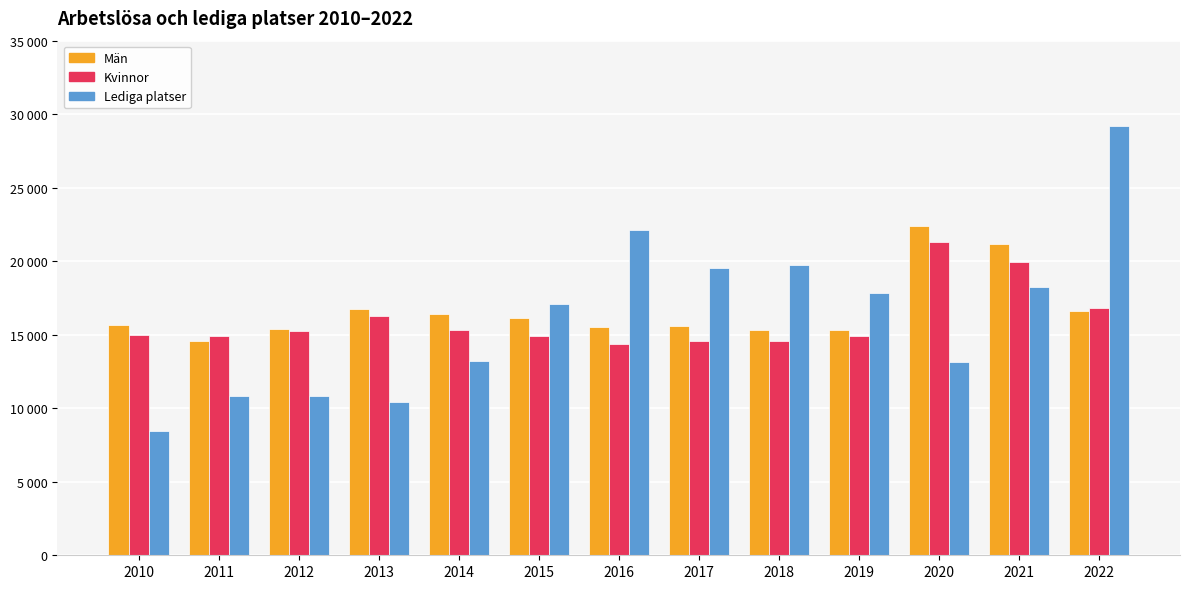

Rank the categories by Kvinnor value from highest to lowest.

2020, 2021, 2022, 2013, 2014, 2012, 2010, 2015, 2019, 2011, 2018, 2017, 2016